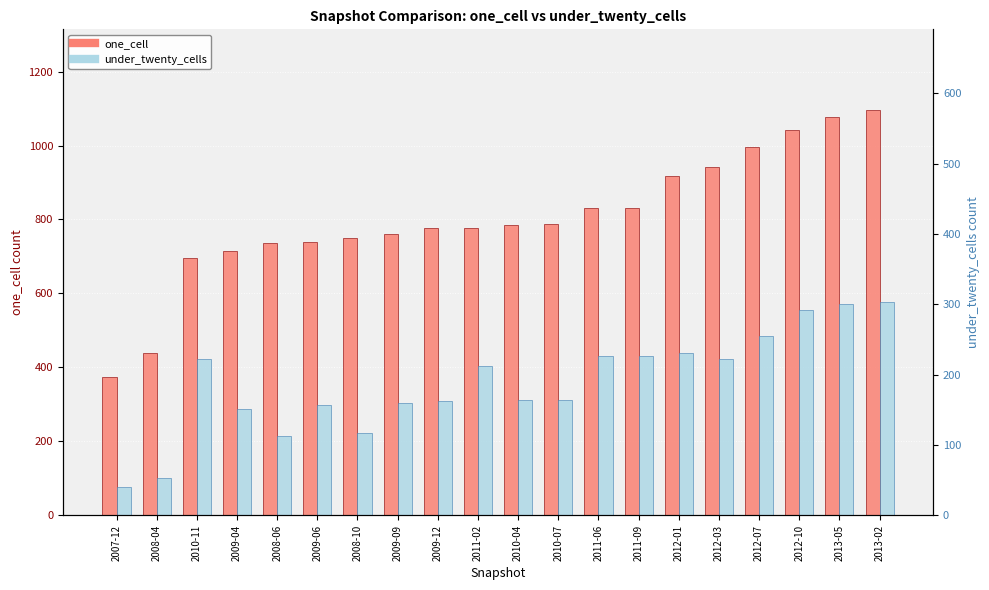

What is the sum of the under_twenty_cells values at 2010-07 and 2008-10?

534